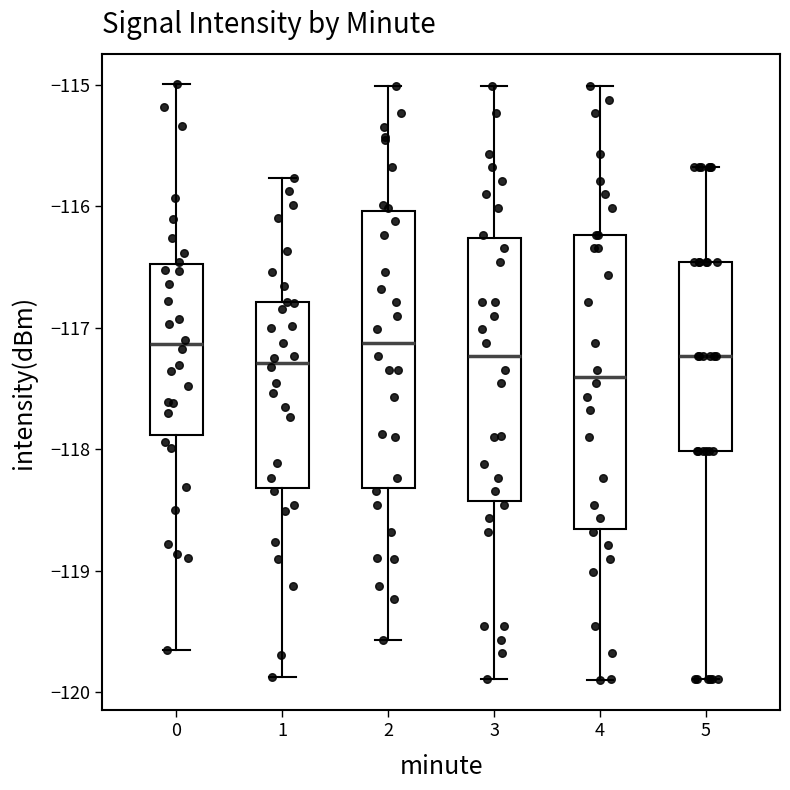

Reading left to right, transcribe this box plot: for each box, give where its median line is, the range the box spans, and where its two whiskers end, as read against the y-axis. The values are not printed on the chart, so give them approximately, as read against the axis.

0: median -117.1, box -117.9 to -116.5, whiskers -119.7 to -115.0
1: median -117.3, box -118.3 to -116.8, whiskers -119.9 to -115.8
2: median -117.1, box -118.3 to -116.0, whiskers -119.6 to -115.0
3: median -117.2, box -118.4 to -116.3, whiskers -119.9 to -115.0
4: median -117.4, box -118.7 to -116.2, whiskers -119.9 to -115.0
5: median -117.2, box -118.0 to -116.5, whiskers -119.9 to -115.7